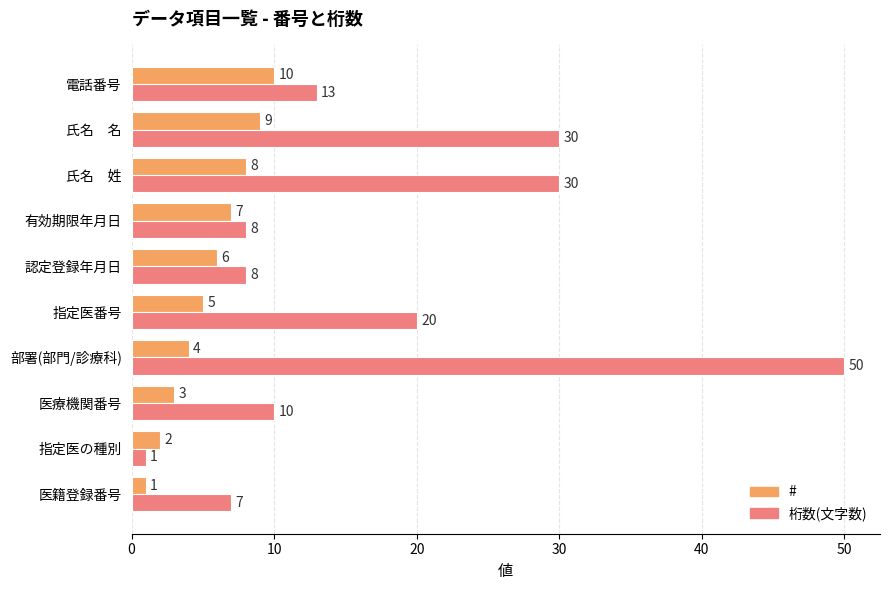

What is the difference between the maximum and minimum values in the 桁数(文字数) series?

49